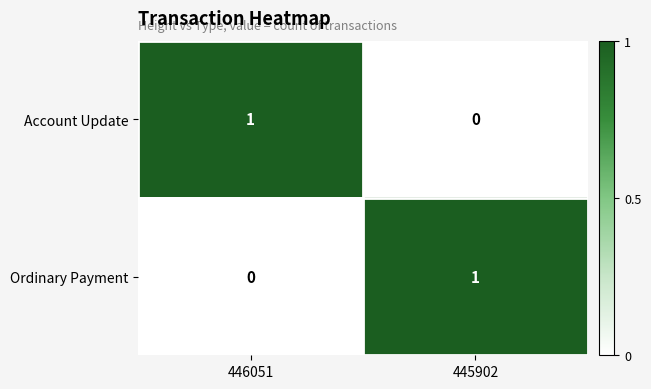

At which label is Ordinary Payment closest to 0?

446051